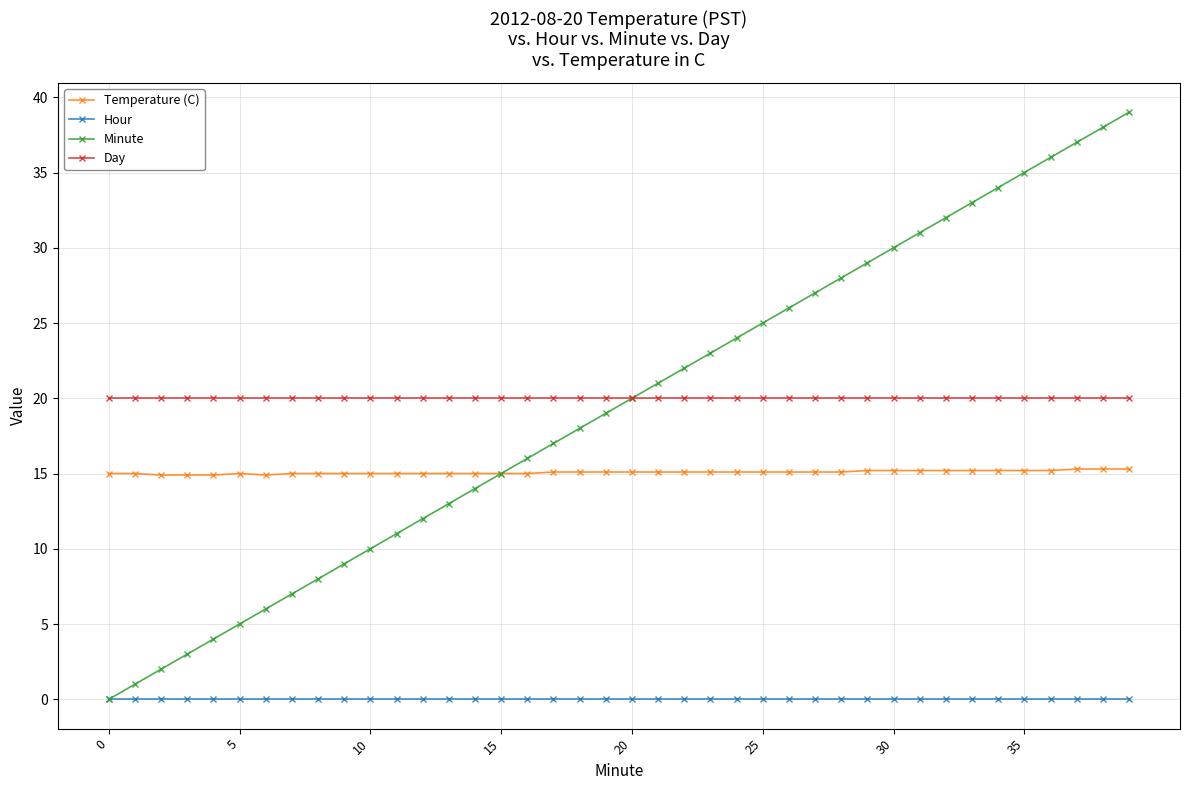

What are all the series names shown in the legend?

Temperature (C), Hour, Minute, Day